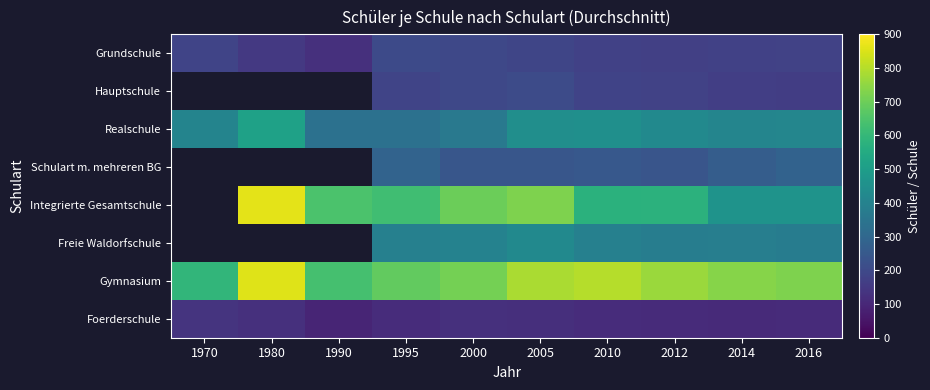

List the labels in order of Gymnasium value, largest first.

1980, 2010, 2005, 2012, 2014, 2016, 2000, 1995, 1990, 1970